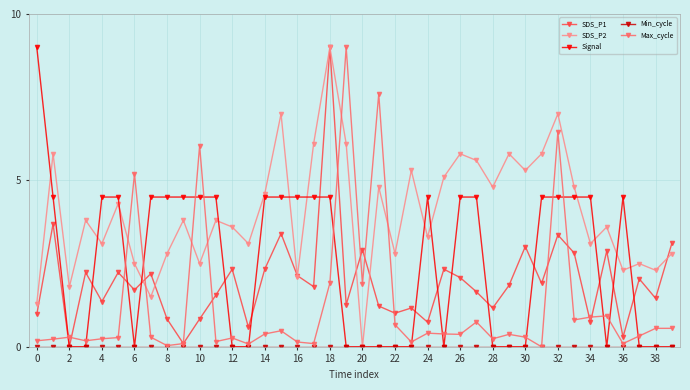

How many positive values does the SDS_P1 series have?

39